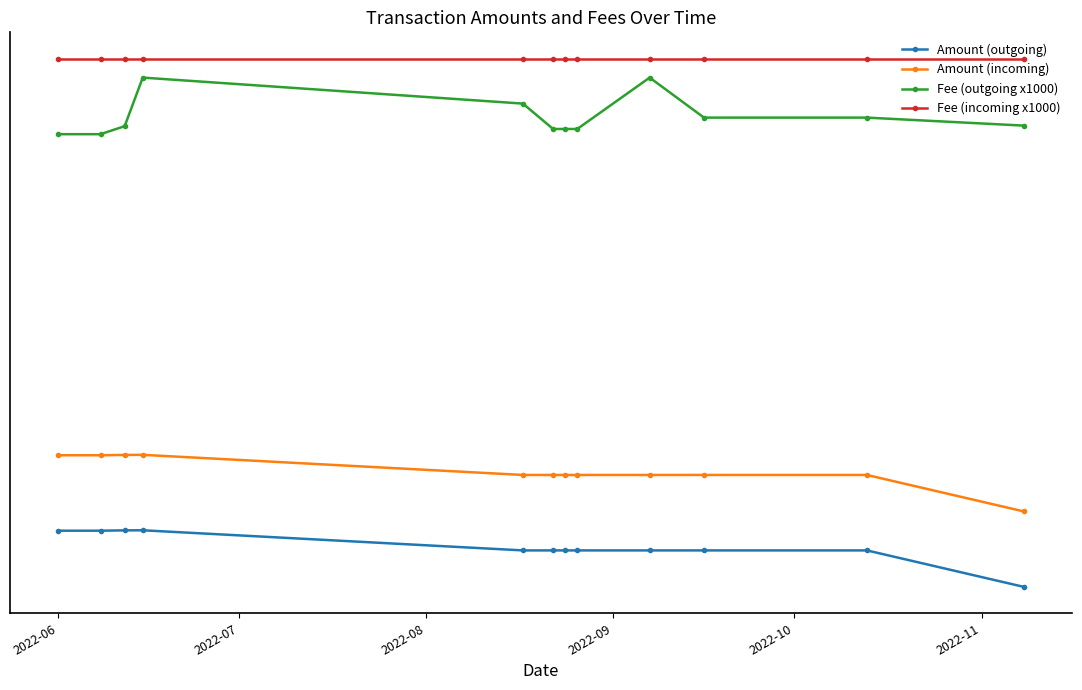

What are all the series names shown in the legend?

Amount (outgoing), Amount (incoming), Fee (outgoing x1000), Fee (incoming x1000)